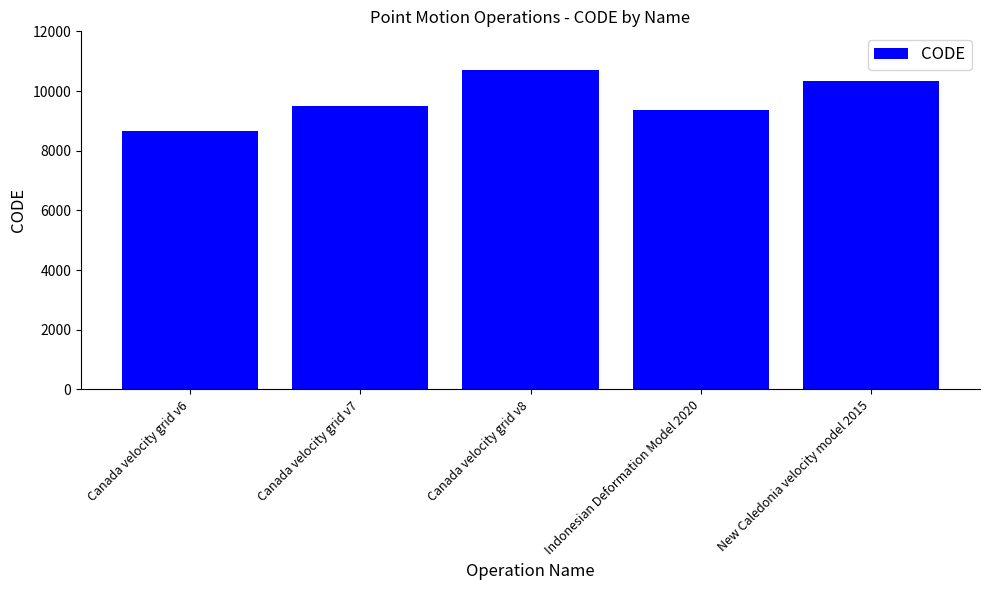

Is it true that the value at Indonesian Deformation Model 2020 is 9375?

True